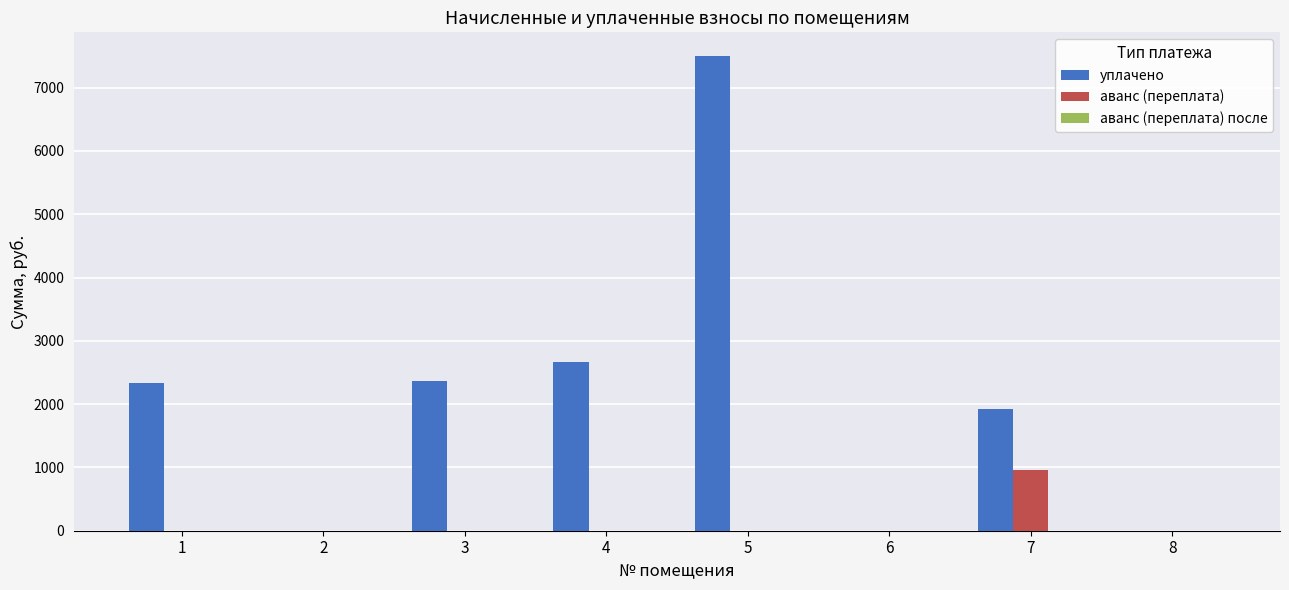

Which series changed the most between 2 and 4?

уплачено